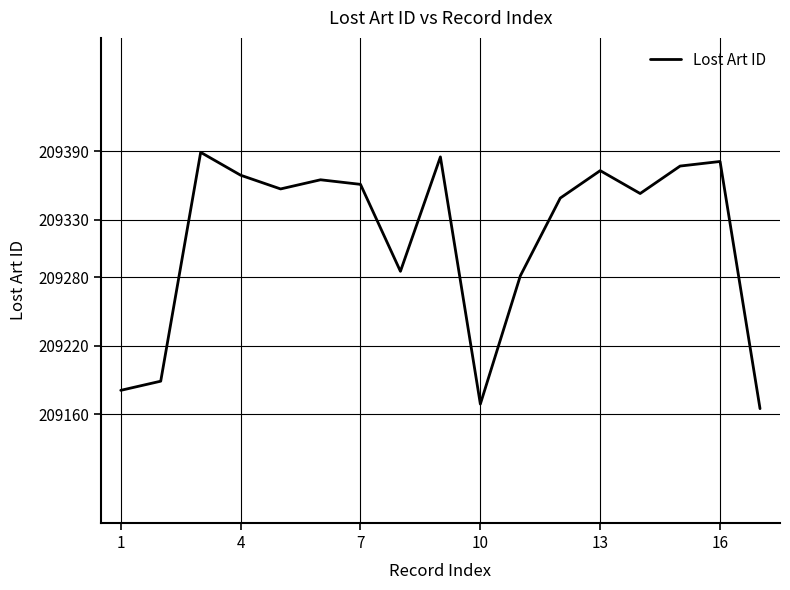

What is the minimum value shown in the chart?

209165